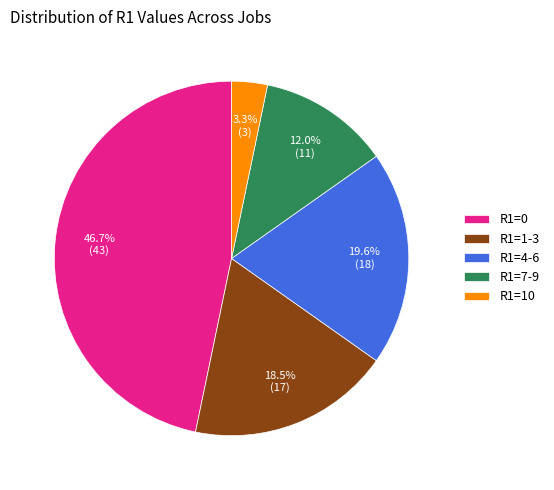

Rank the categories by value from highest to lowest.

R1=0, R1=4-6, R1=1-3, R1=7-9, R1=10